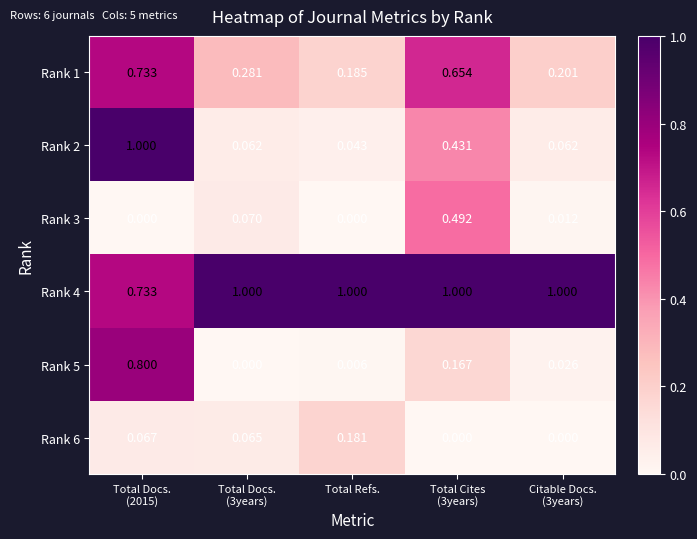

How many categories are shown in the chart?

5